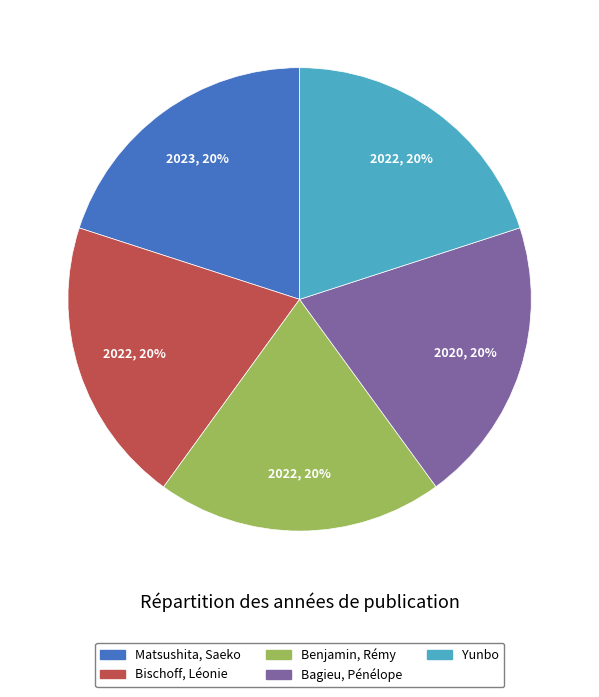

Do Yunbo and Bischoff, Léonie together represent more than half of the pie?

No